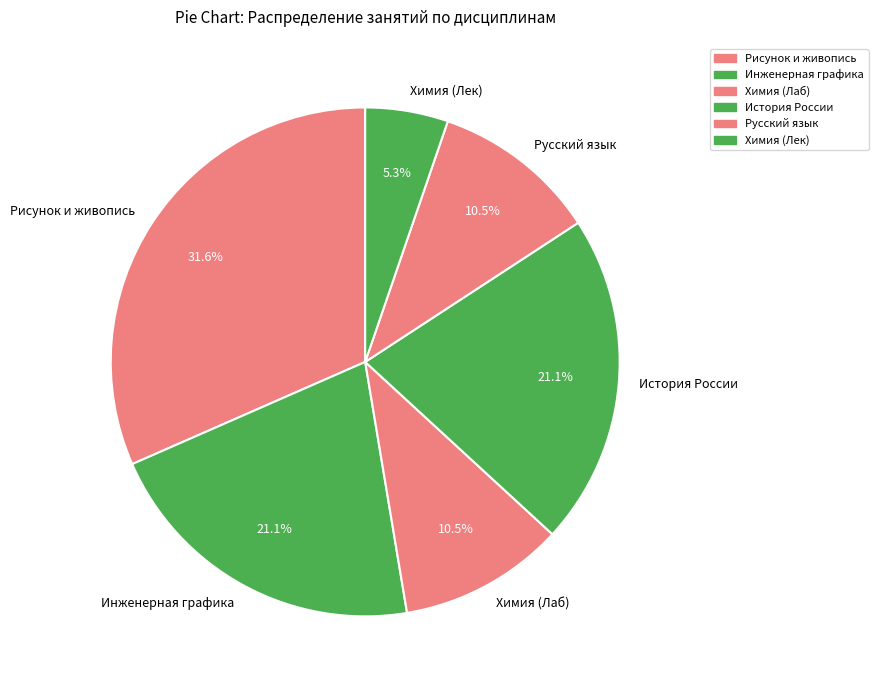

Is it true that Инженерная графика is 21% of the pie?

True